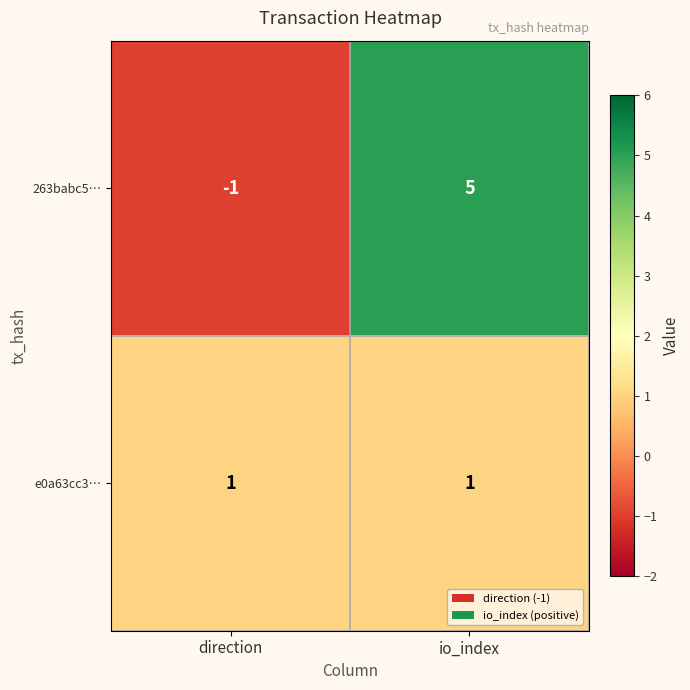

At which category does the chart reach its peak across all series?

io_index